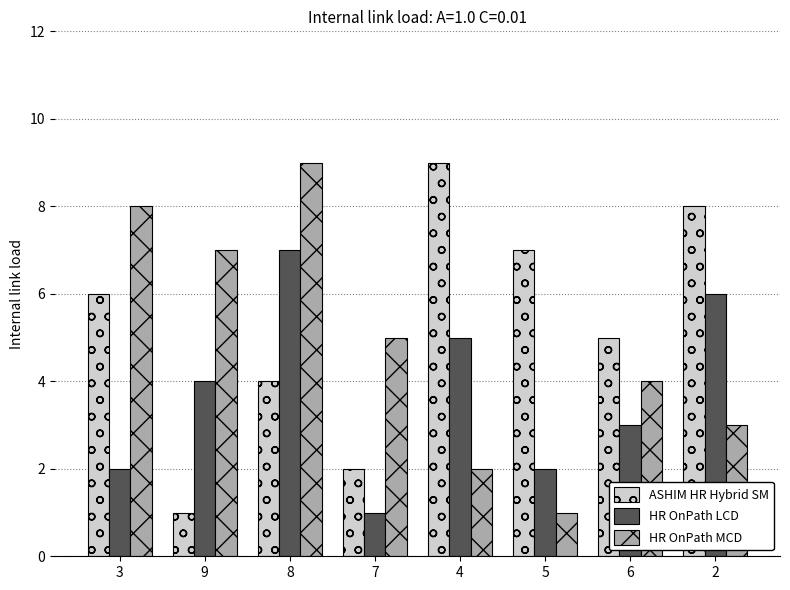

What is the average value of the HR OnPath MCD series?

5